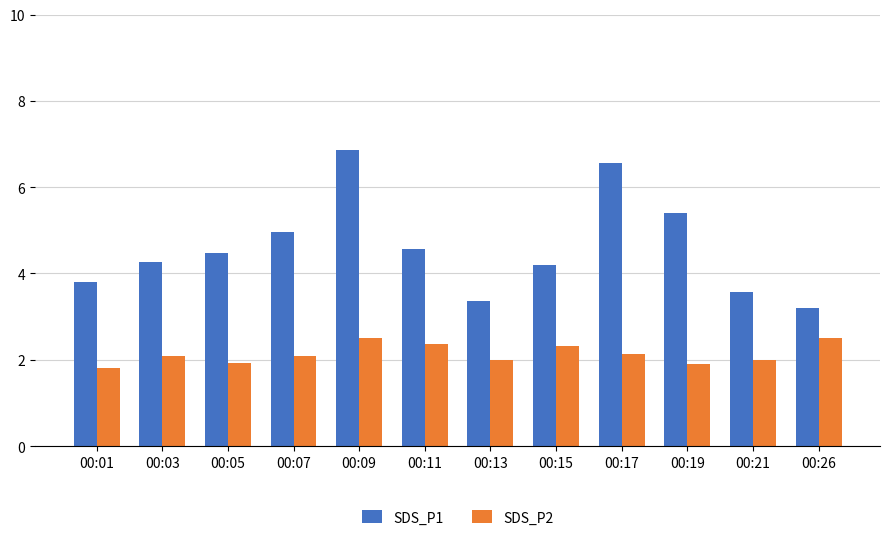

List the series in order of their peak value, highest first.

SDS_P1, SDS_P2